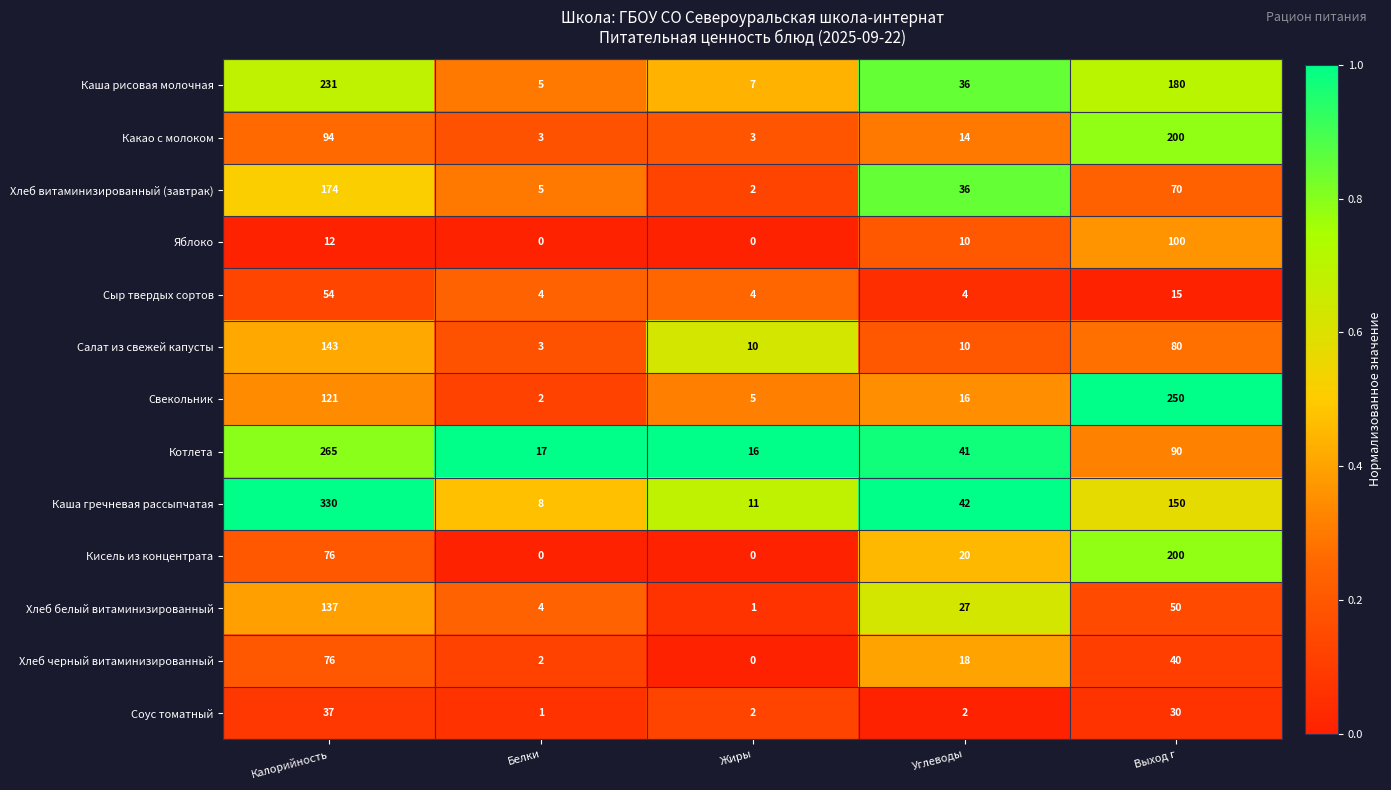

At which category is the sum across all series the highest?

Калорийность